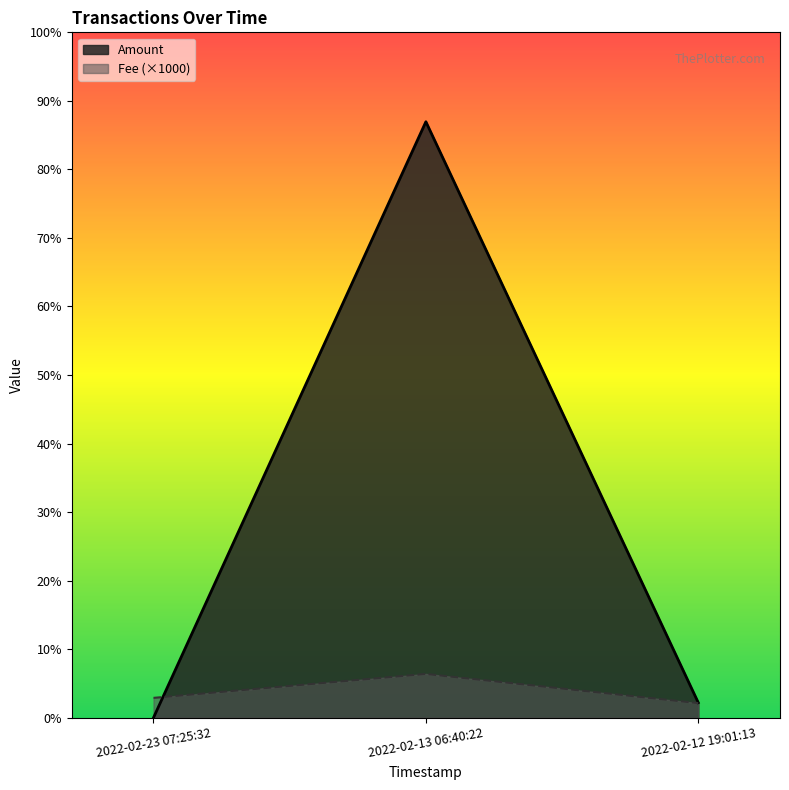

Does the chart display data point markers on the line(s)?

No